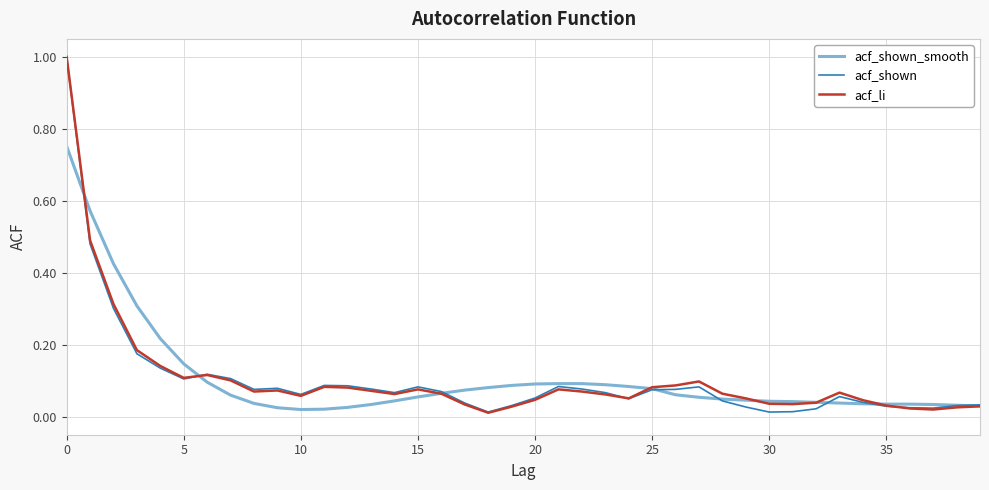

What is the maximum value for acf_shown?

1.0